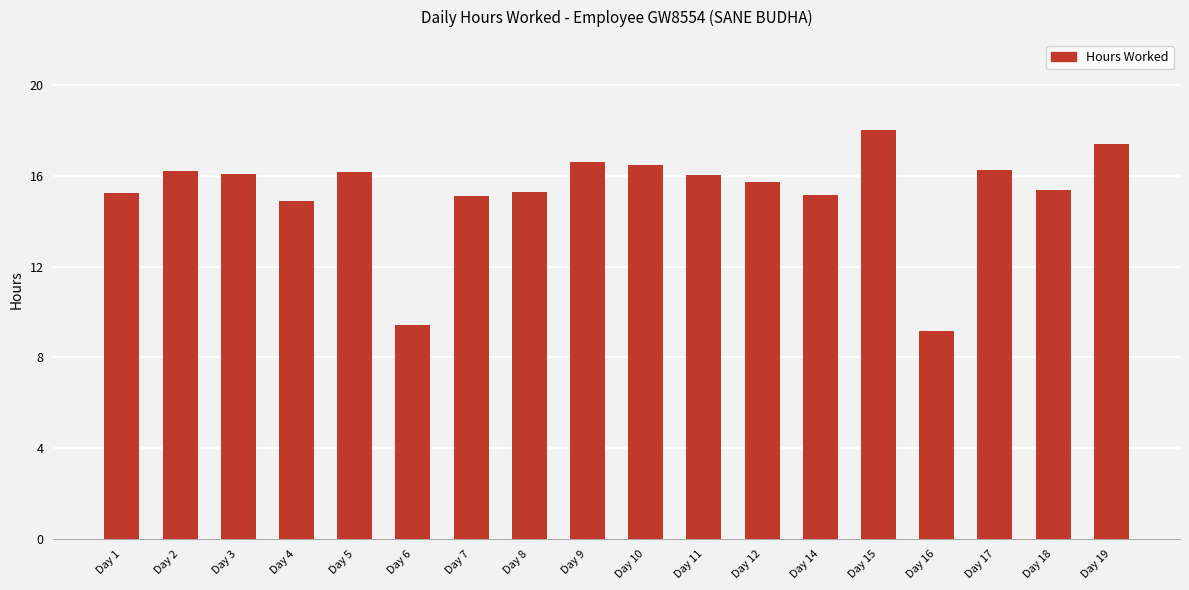

The value at Day 1 is 20.6. True or false?

False